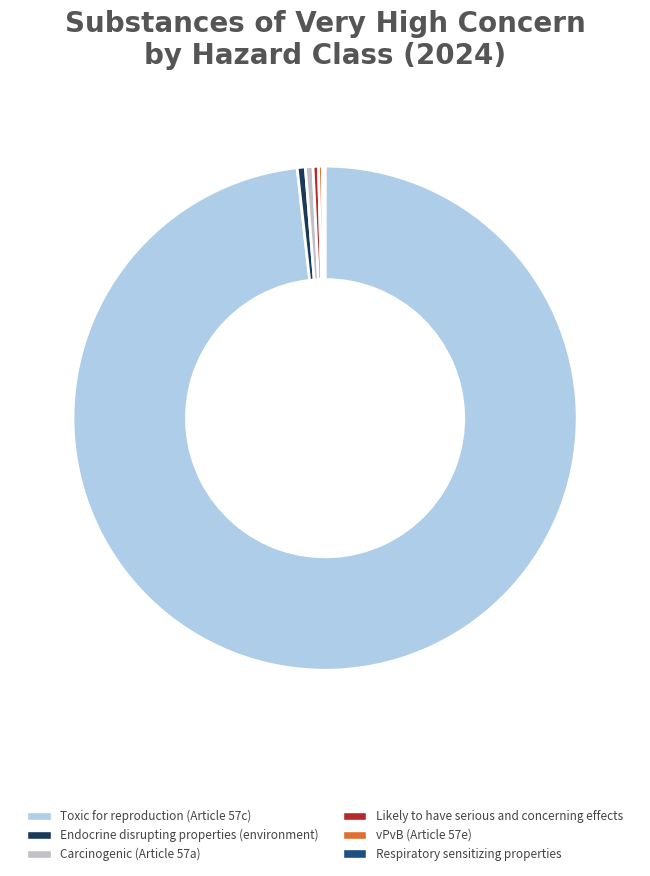

Is it true that Likely to have serious and concerning effects is 9% of the pie?

False